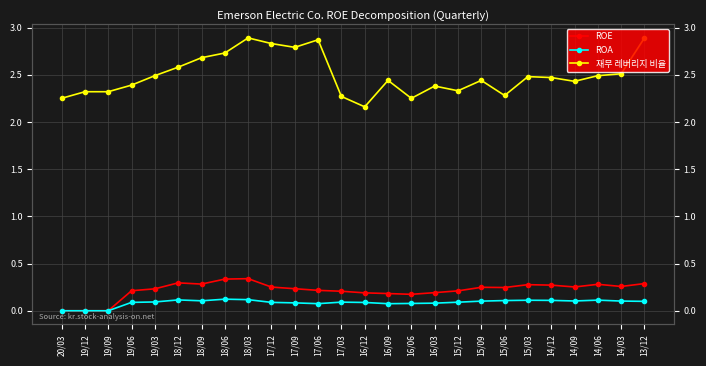

How many data points in ROA are above 0?

23